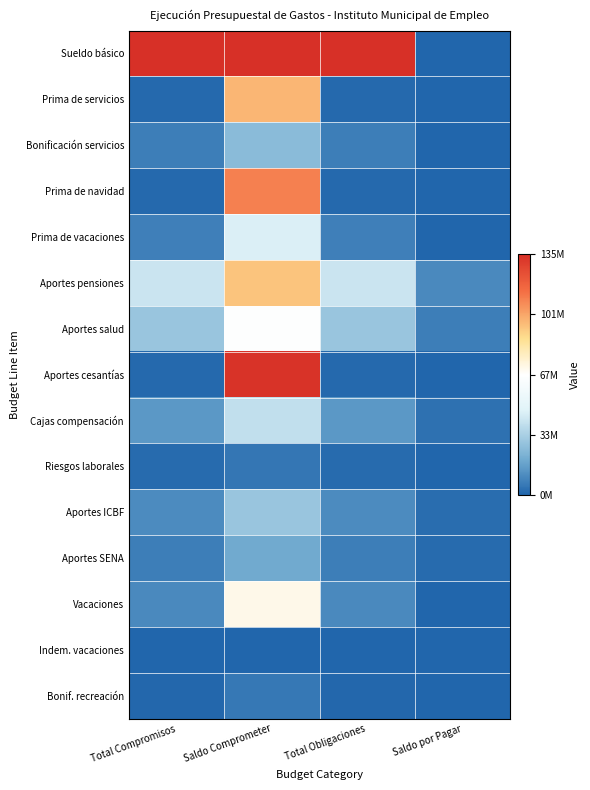

Reading left to right, what are all the values shown in this chart?

Sueldo básico: Total Compromisos=1.0	Saldo Comprometer=1.0	Total Obligaciones=1.0	Saldo por Pagar=0.0
Prima de servicios: Total Compromisos=0.0	Saldo Comprometer=0.7	Total Obligaciones=0.0	Saldo por Pagar=0.0
Bonificación servicios: Total Compromisos=0.1	Saldo Comprometer=0.2	Total Obligaciones=0.1	Saldo por Pagar=0.0
Prima de navidad: Total Compromisos=0.0	Saldo Comprometer=0.8	Total Obligaciones=0.0	Saldo por Pagar=0.0
Prima de vacaciones: Total Compromisos=0.1	Saldo Comprometer=0.3	Total Obligaciones=0.1	Saldo por Pagar=0.0
Aportes pensiones: Total Compromisos=0.3	Saldo Comprometer=0.7	Total Obligaciones=0.3	Saldo por Pagar=0.1
Aportes salud: Total Compromisos=0.2	Saldo Comprometer=0.5	Total Obligaciones=0.2	Saldo por Pagar=0.1
Aportes cesantías: Total Compromisos=0.0	Saldo Comprometer=1.0	Total Obligaciones=0.0	Saldo por Pagar=0.0
Cajas compensación: Total Compromisos=0.1	Saldo Comprometer=0.3	Total Obligaciones=0.1	Saldo por Pagar=0.0
Riesgos laborales: Total Compromisos=0.0	Saldo Comprometer=0.0	Total Obligaciones=0.0	Saldo por Pagar=0.0
Aportes ICBF: Total Compromisos=0.1	Saldo Comprometer=0.2	Total Obligaciones=0.1	Saldo por Pagar=0.0
Aportes SENA: Total Compromisos=0.1	Saldo Comprometer=0.1	Total Obligaciones=0.1	Saldo por Pagar=0.0
Vacaciones: Total Compromisos=0.1	Saldo Comprometer=0.5	Total Obligaciones=0.1	Saldo por Pagar=0.0
Indem. vacaciones: Total Compromisos=0.0	Saldo Comprometer=0.0	Total Obligaciones=0.0	Saldo por Pagar=0.0
Bonif. recreación: Total Compromisos=0.0	Saldo Comprometer=0.0	Total Obligaciones=0.0	Saldo por Pagar=0.0